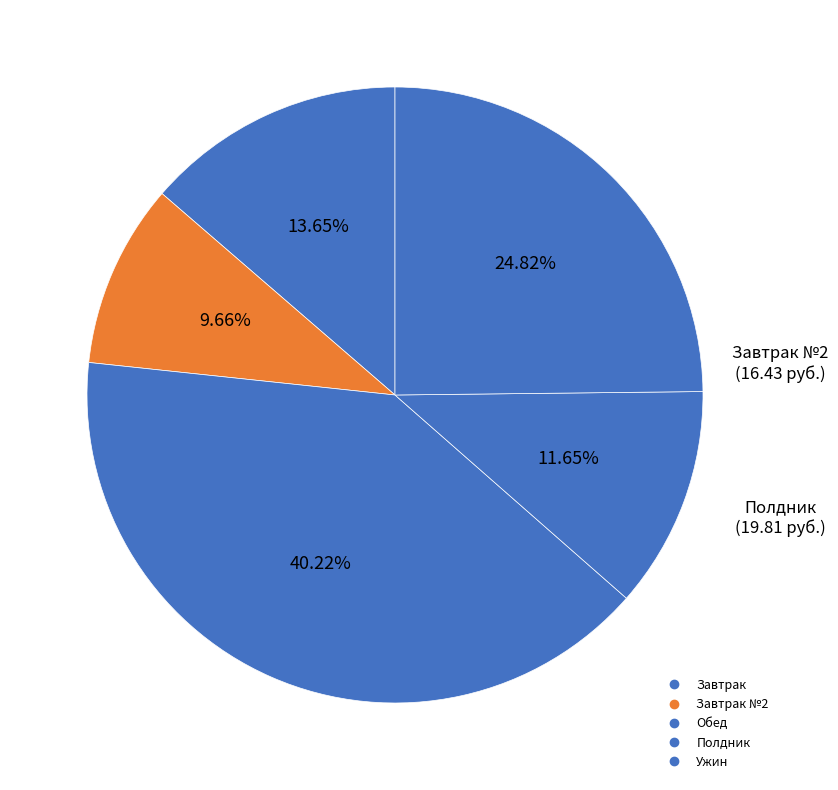

Count the number of slices in the pie.

5